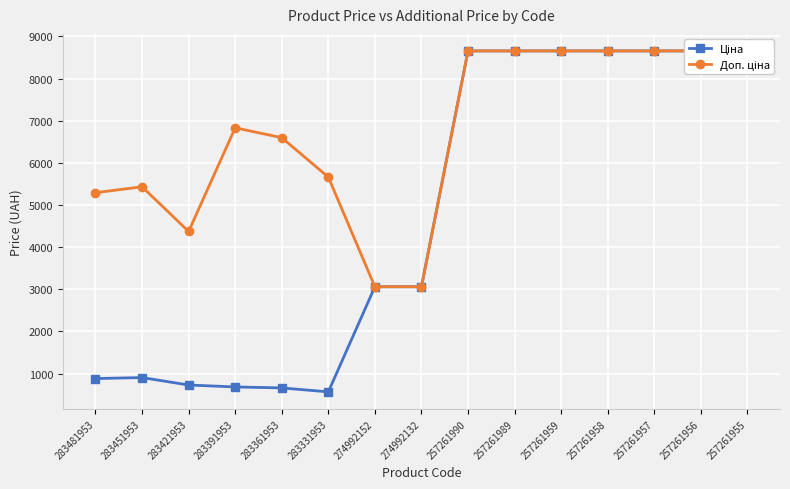

What is the difference between the maximum and minimum values in the Ціна series?

8090.0